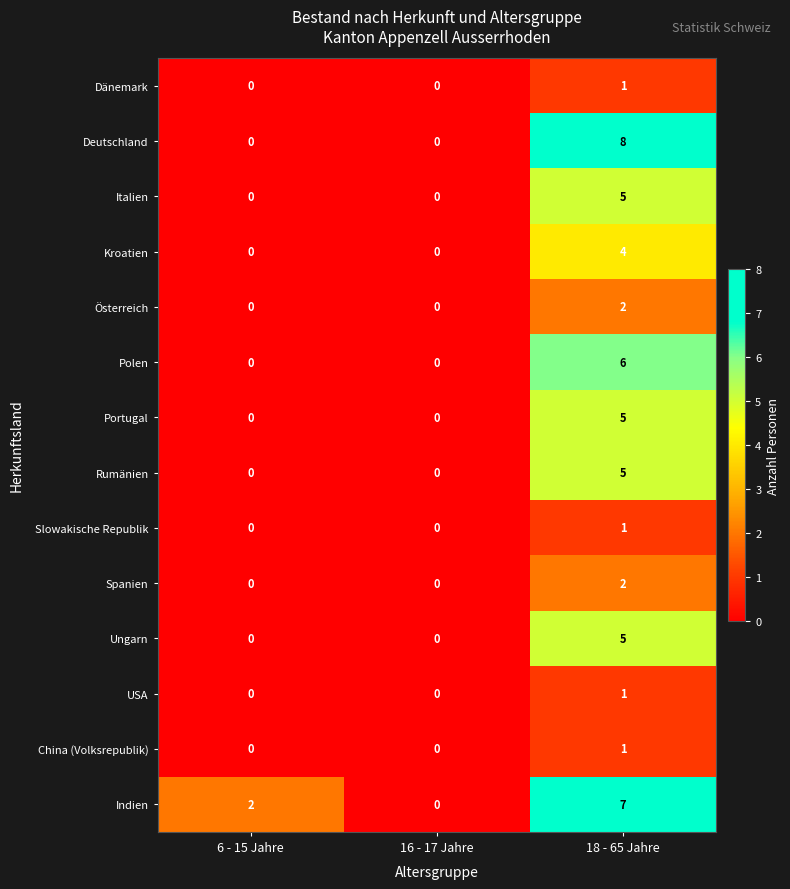

Count the Kroatien values in the range 0 to 4.

3